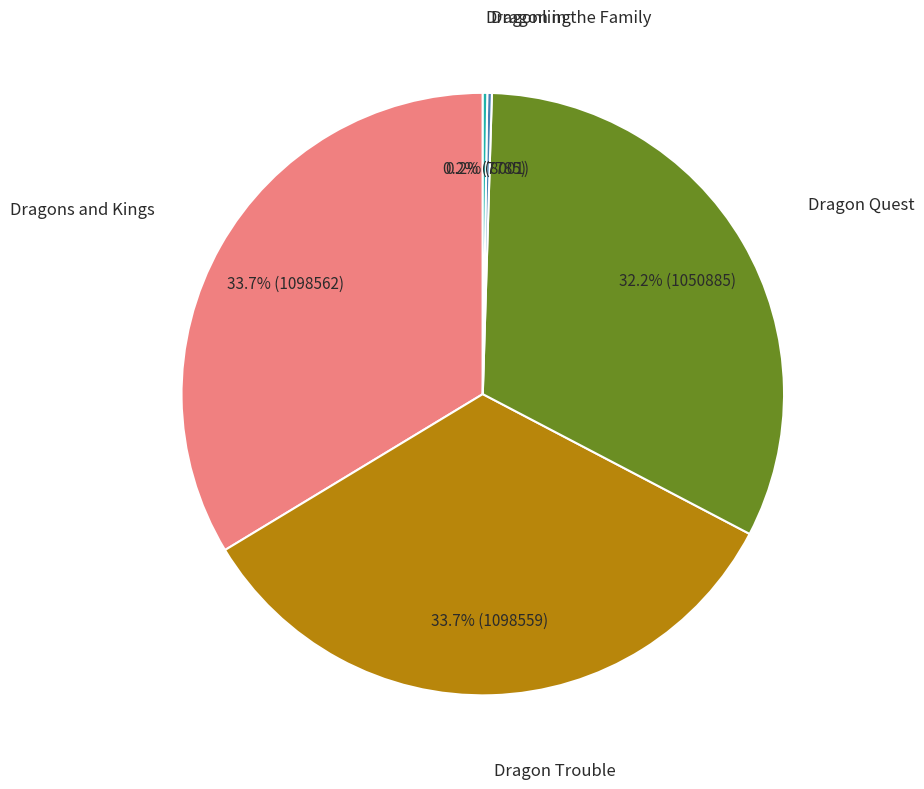

Does any single category account for the majority?

No